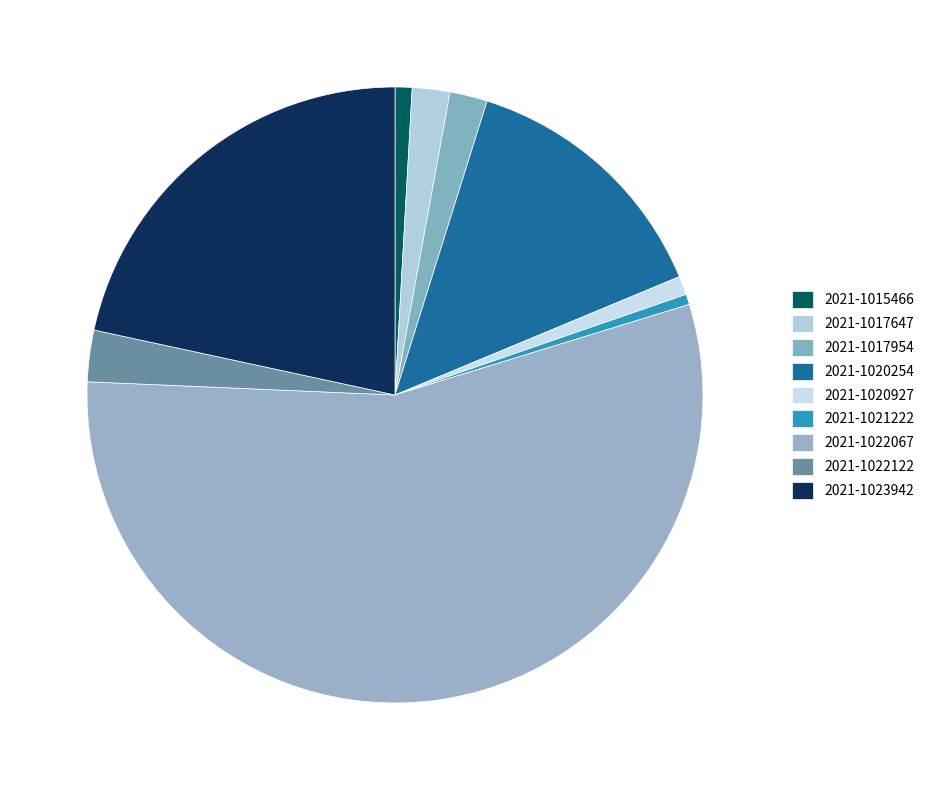

Is 2021-1021222 the majority of the pie?

No